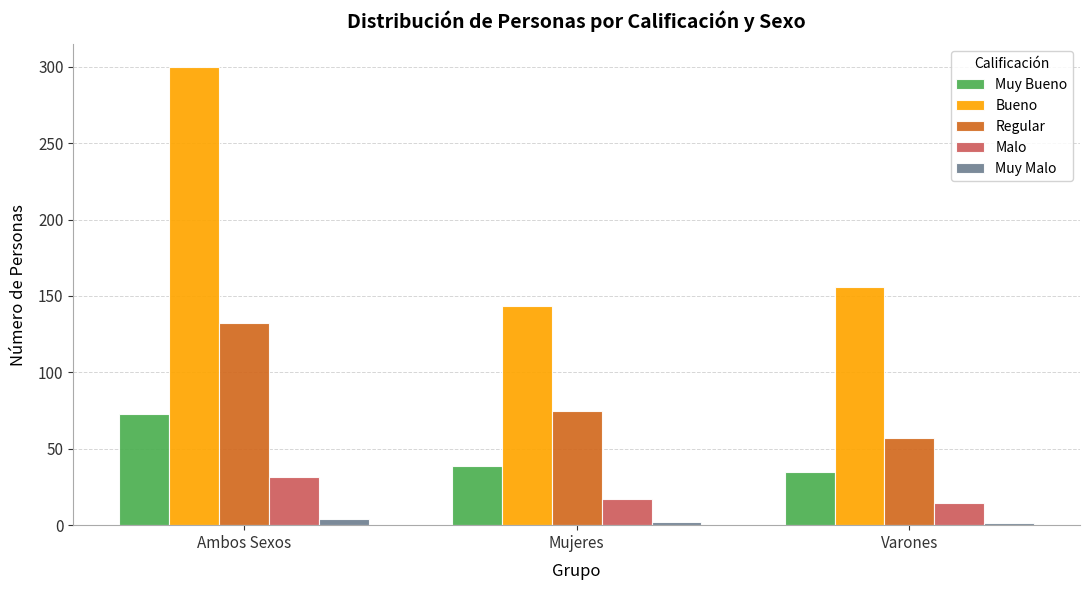

What is the greatest value displayed?

299.7